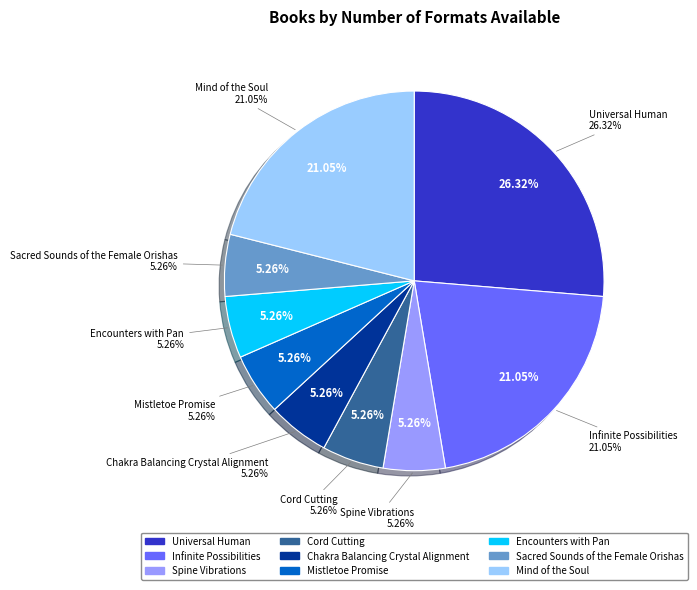

Is Encounters with Pan the majority of the pie?

No